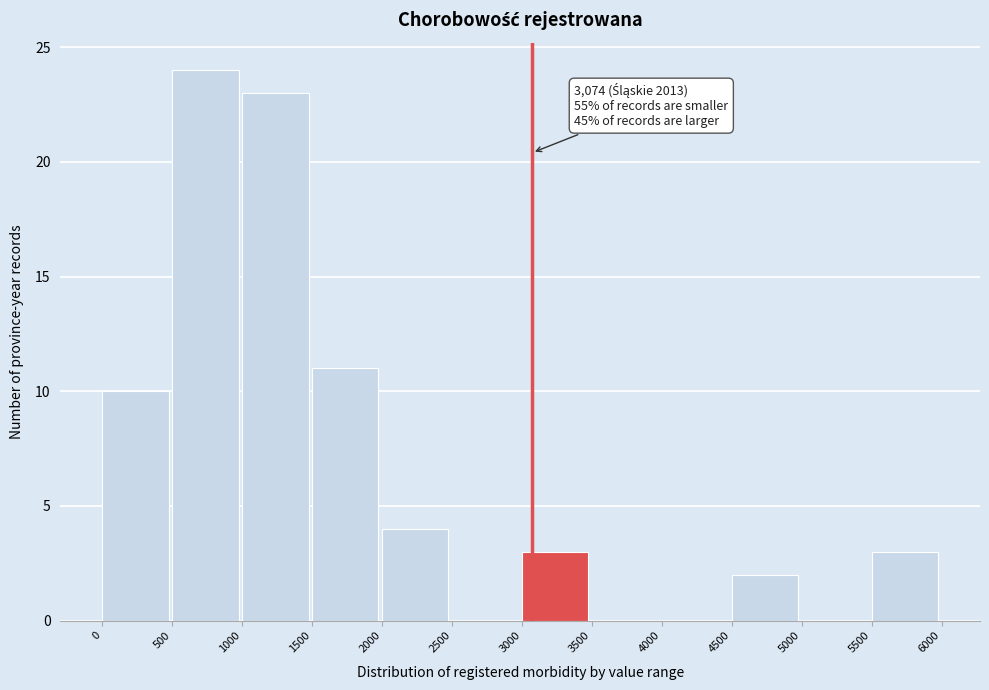

Which range on the x-axis has the tallest bar?

500 to 1000